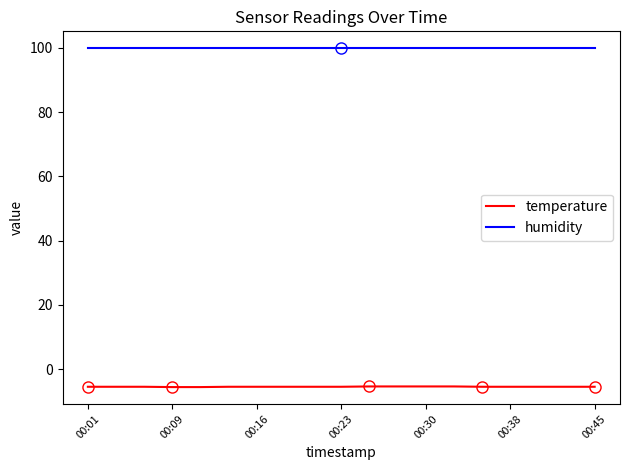

True or false: temperature has a value of -1.4 at 00:45.

False